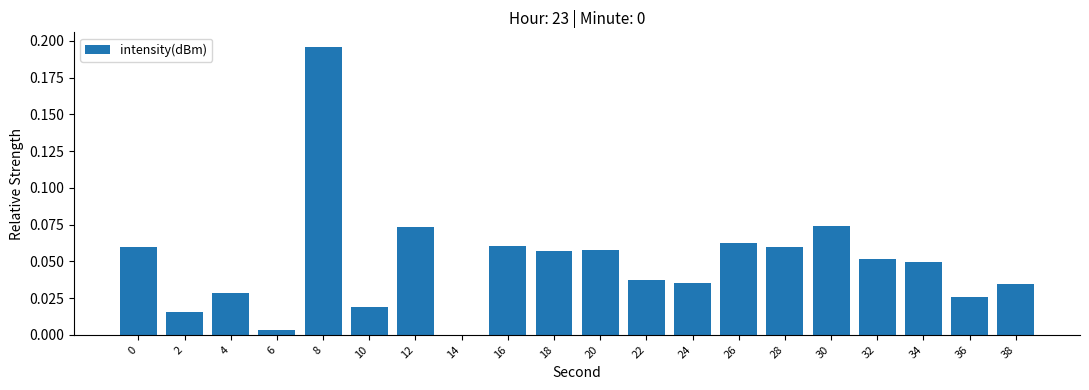

Is it true that the value at 38 is 0.0?

True